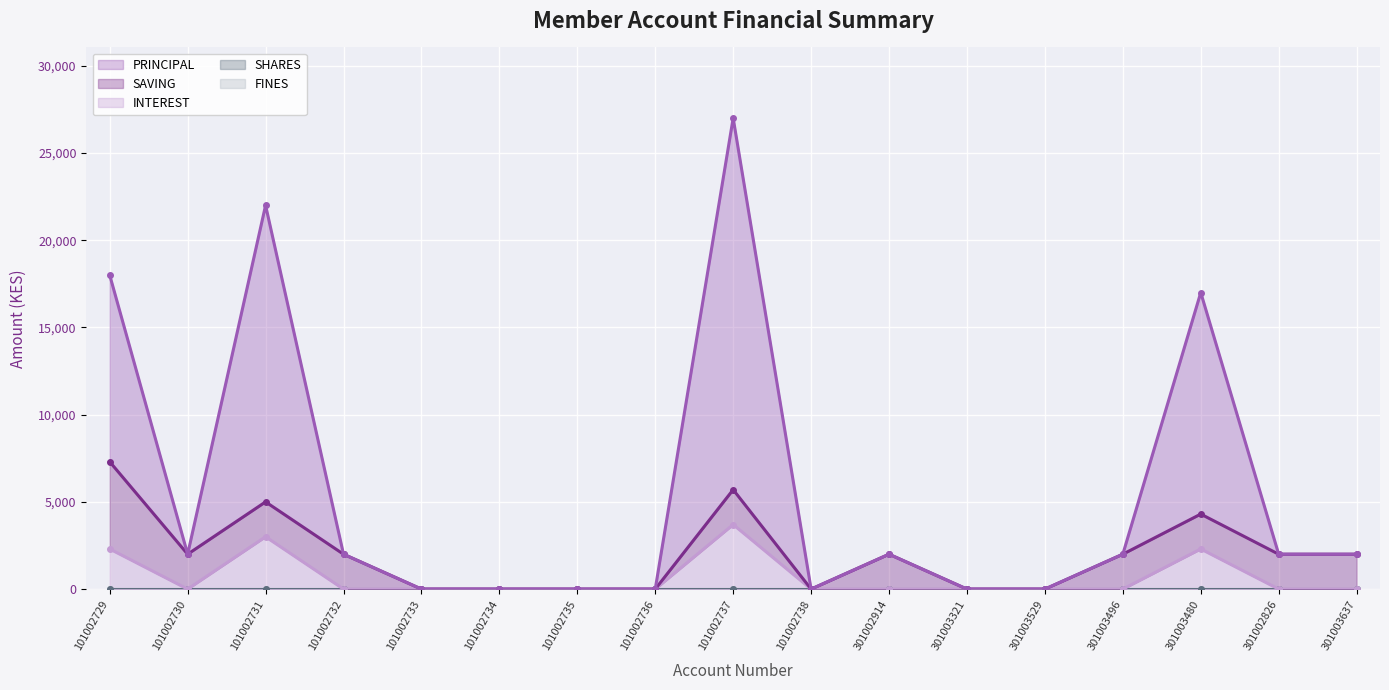

Reading left to right, what are all the values shown in this chart?

SAVING: 101002729=5000	101002730=2000	101002731=2000	101002732=2000	101002733=0	101002734=0	101002735=0	101002736=0	101002737=2000	101002738=0	301002914=2000	301003321=0	301003529=0	301003496=2000	301003480=2000	301002826=2000	301003637=2000
PRINCIPAL: 101002729=10700	101002730=0	101002731=17000	101002732=0	101002733=0	101002734=0	101002735=0	101002736=0	101002737=21300	101002738=0	301002914=0	301003321=0	301003529=0	301003496=0	301003480=12700	301002826=0	301003637=0
INTEREST: 101002729=2300	101002730=0	101002731=3000	101002732=0	101002733=0	101002734=0	101002735=0	101002736=0	101002737=3700	101002738=0	301002914=0	301003321=0	301003529=0	301003496=0	301003480=2300	301002826=0	301003637=0
SHARES: 101002729=0	101002730=0	101002731=0	101002732=0	101002733=0	101002734=0	101002735=0	101002736=0	101002737=0	101002738=0	301002914=0	301003321=0	301003529=0	301003496=0	301003480=0	301002826=0	301003637=0
FINES: 101002729=0	101002730=0	101002731=0	101002732=0	101002733=0	101002734=0	101002735=0	101002736=0	101002737=0	101002738=0	301002914=0	301003321=0	301003529=0	301003496=0	301003480=0	301002826=0	301003637=0